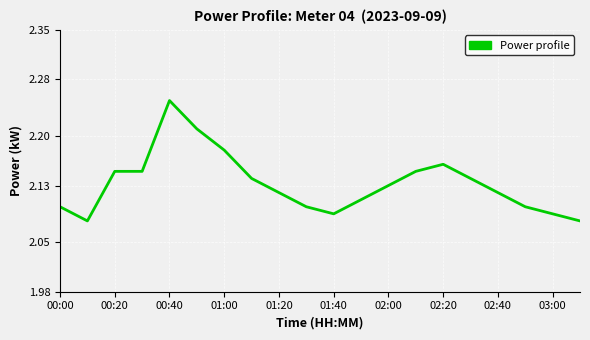

Does the chart display data point markers on the line(s)?

No